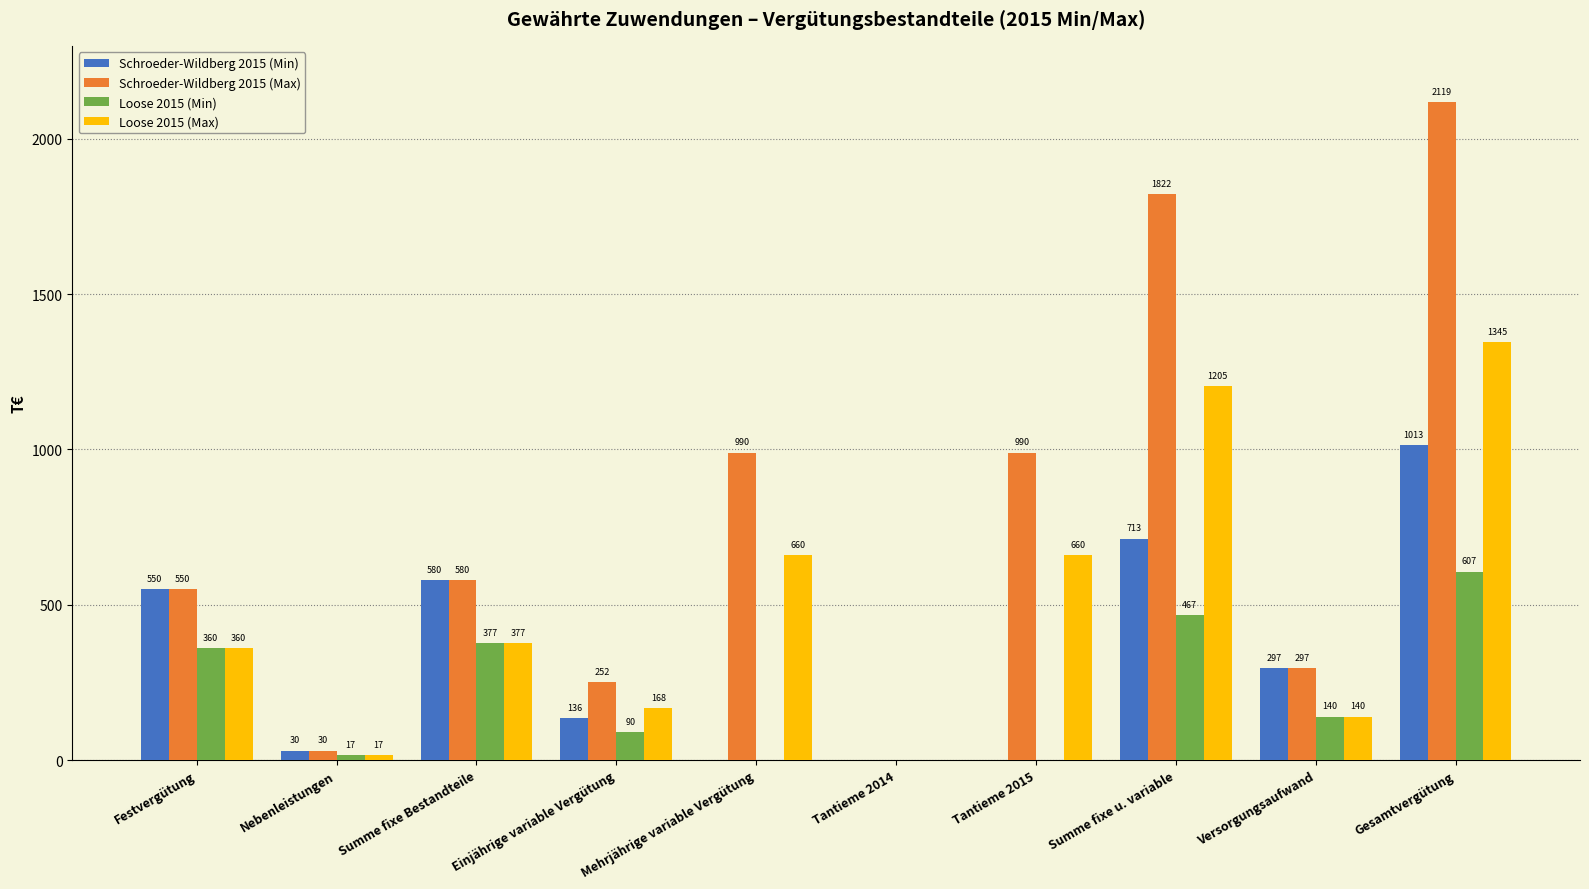

The value of Schroeder-Wildberg 2015 (Min) at Summe fixe Bestandteile is 905. True or false?

False